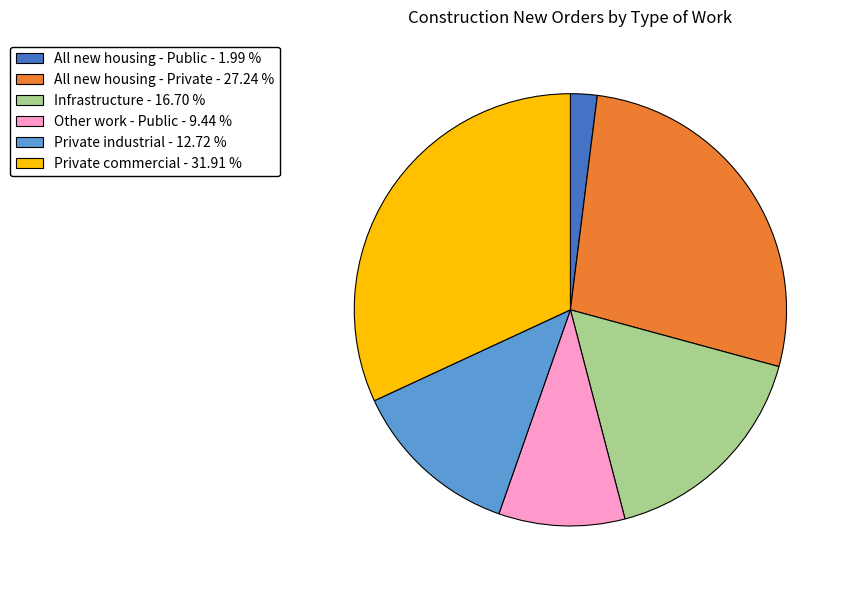

Approximately how many times larger is the value at Private industrial - 12.72 % compared to Infrastructure - 16.70 %?

0.8